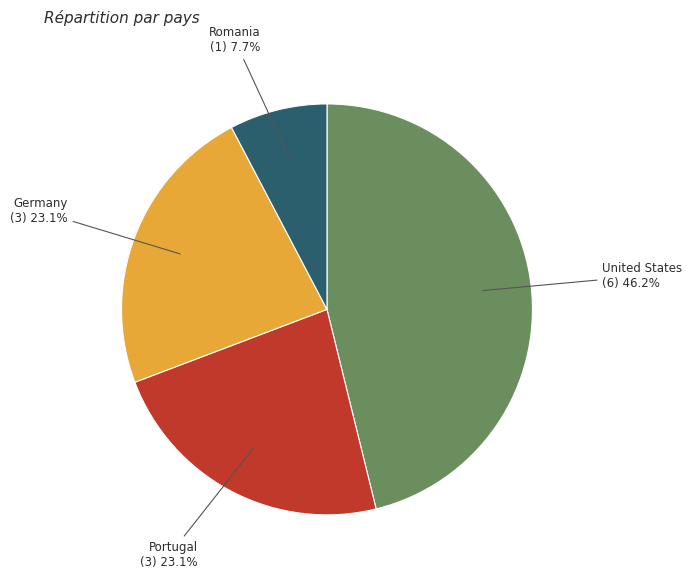

Is it true that Romania is 2% of the pie?

False